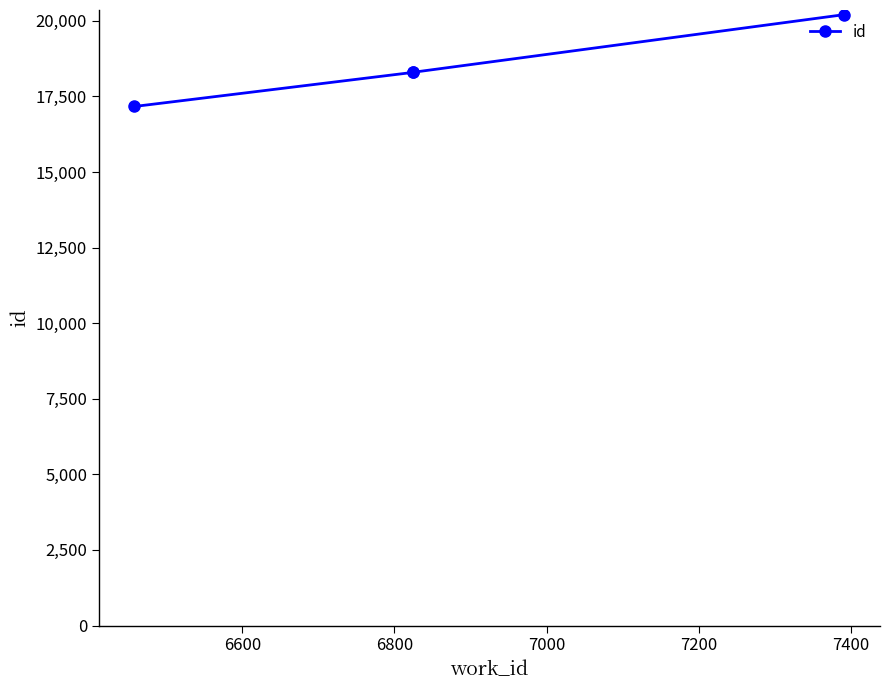

What is the maximum value shown in the chart?

20208